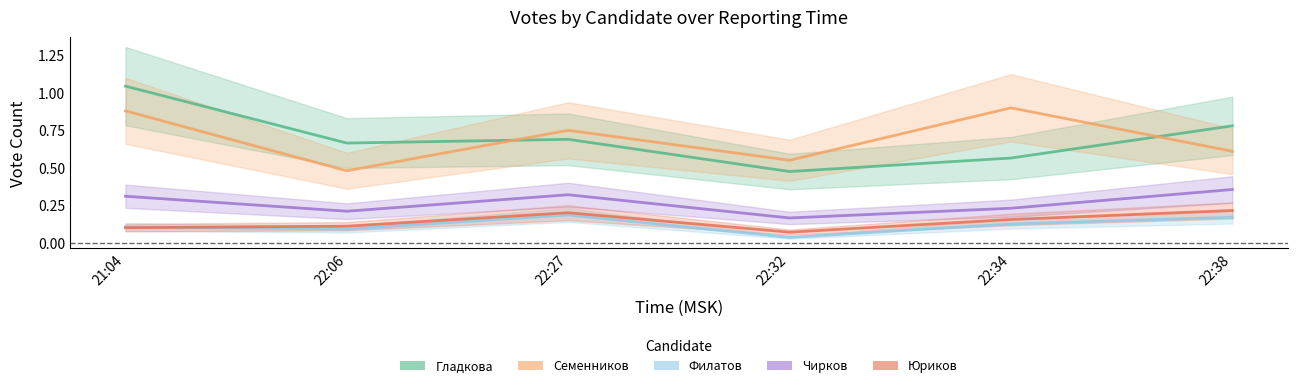

Does the chart have visible grid lines?

No